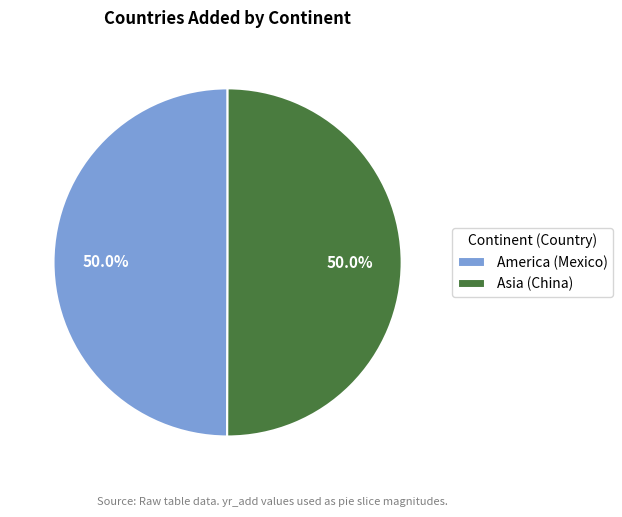

Do America (Mexico) and Asia (China) together represent more than half of the pie?

Yes